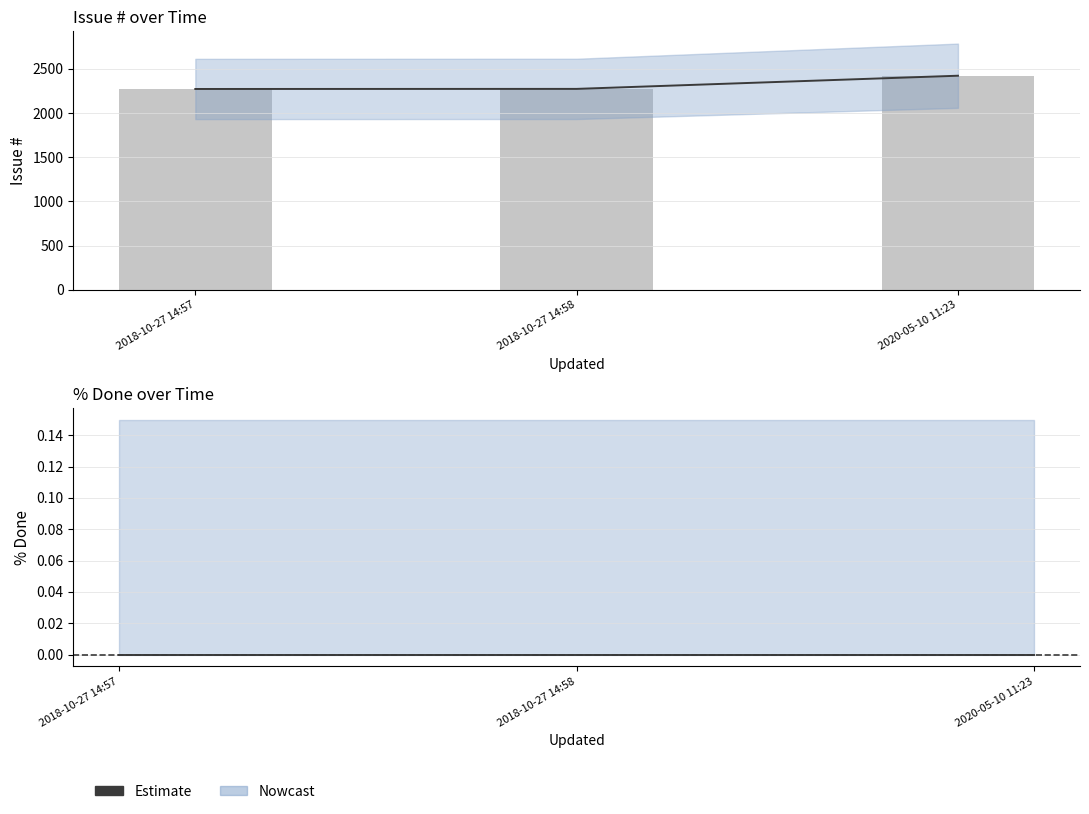

Reading right to left, transcribe all the data shown in this chart.

2423	2274	2273